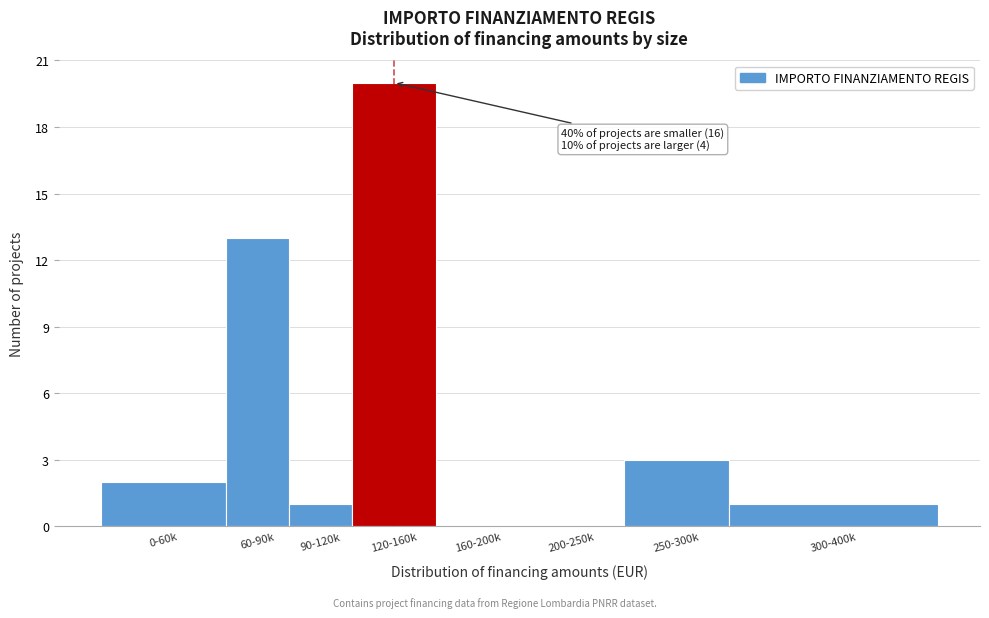

Reading left to right, what are all the values shown in this chart?

0-60k=2	60-90k=13	90-120k=1	120-160k=20	160-200k=0	200-250k=0	250-300k=3	300-400k=1